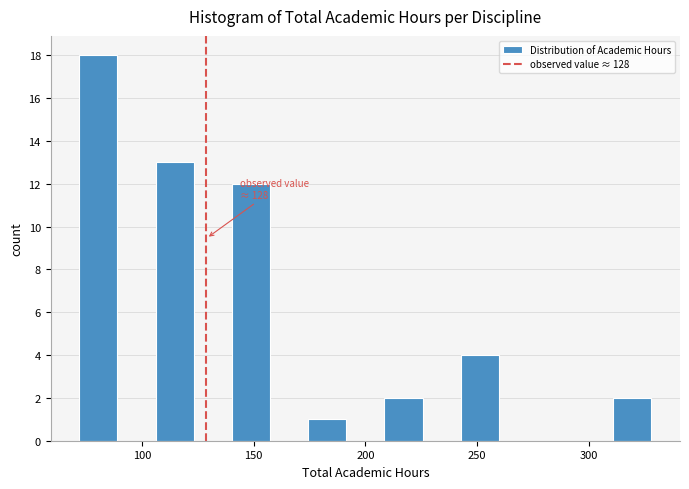

Read against the x-axis, roughly where is the centre of the tallest bar?

80